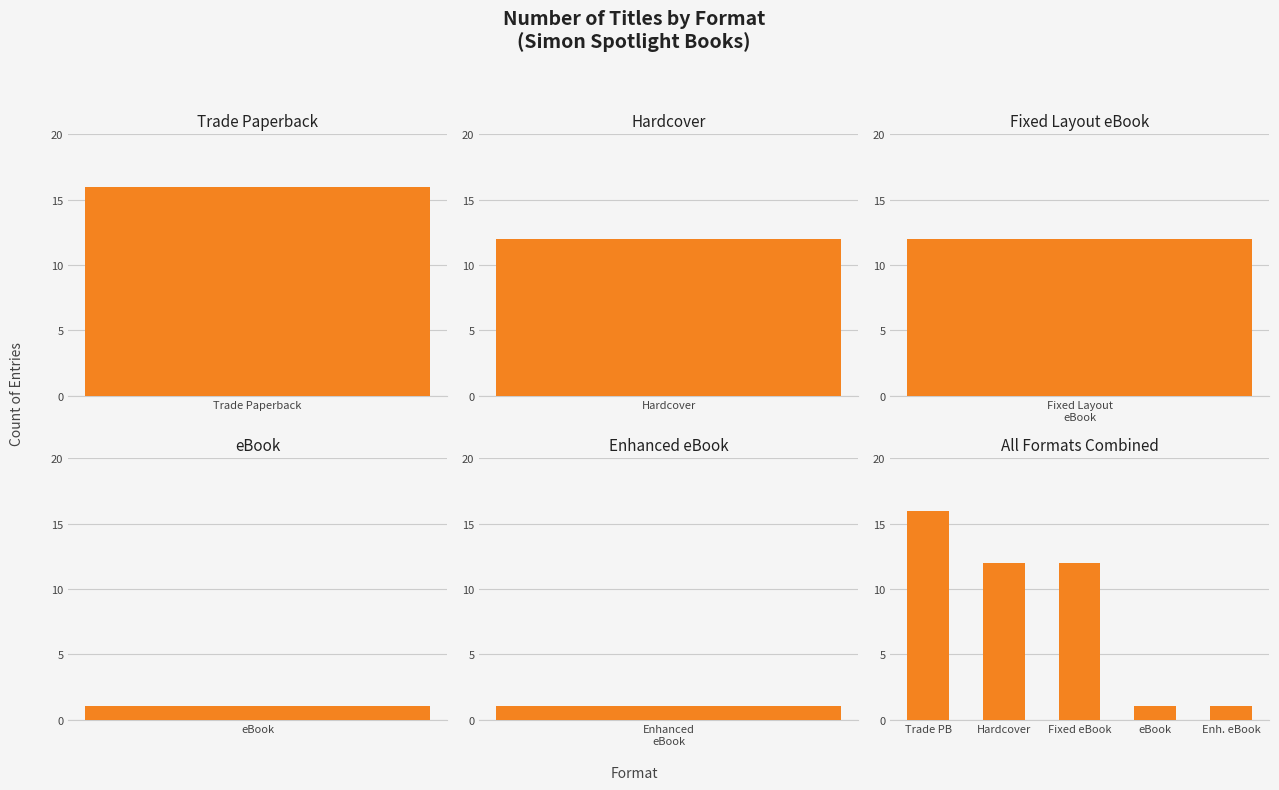

The chart shows a value of 12 at Fixed eBook. True or false?

True